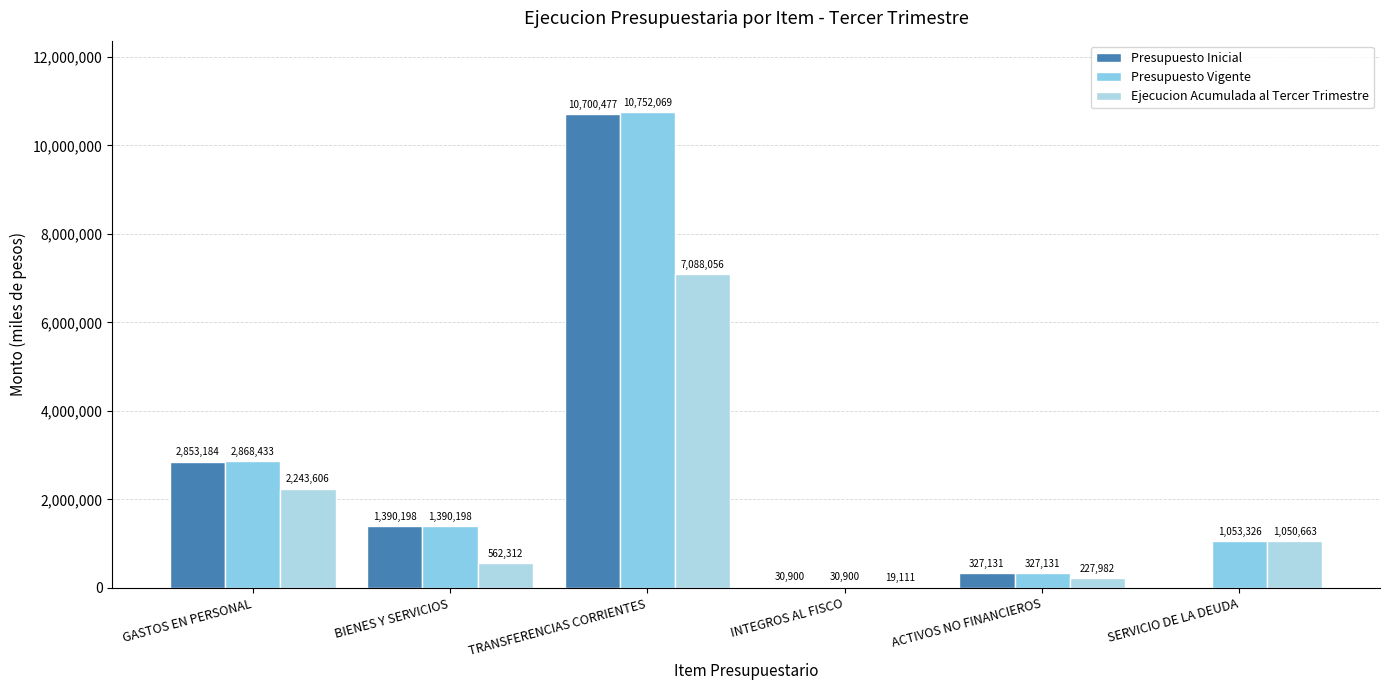

Are the bars horizontal?

No